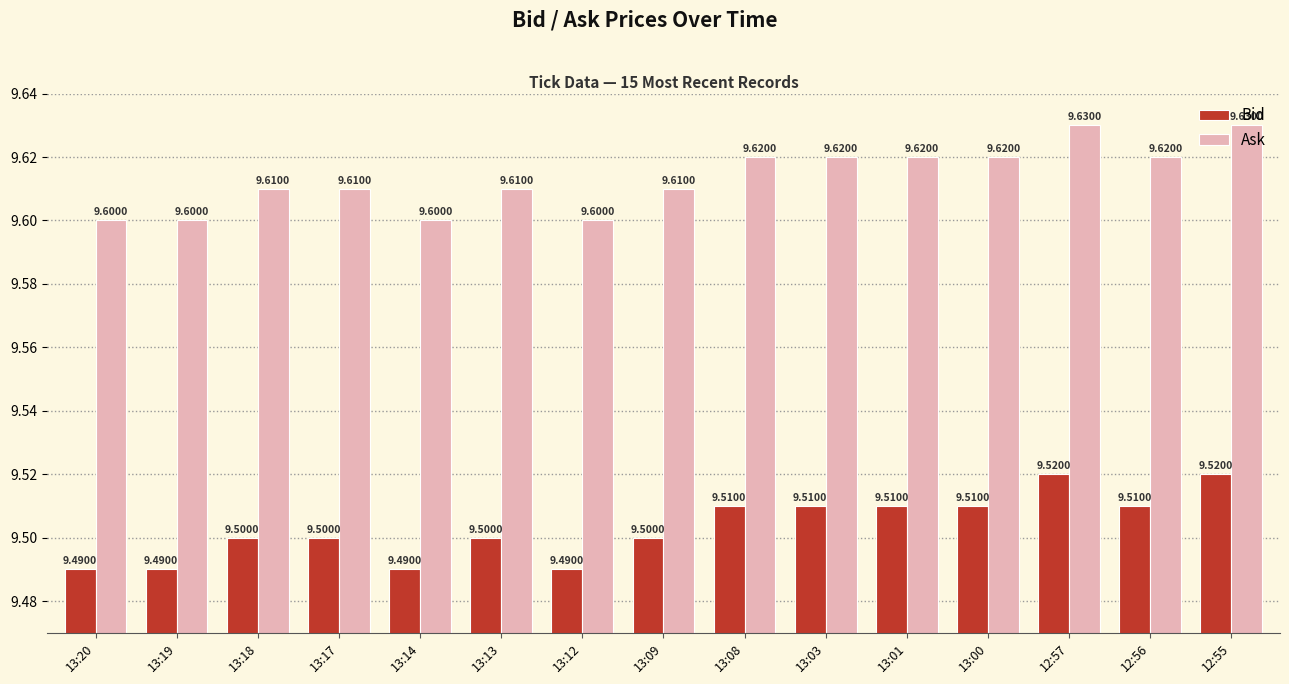

At 13:01, list the series in order from smallest to largest.

Bid, Ask